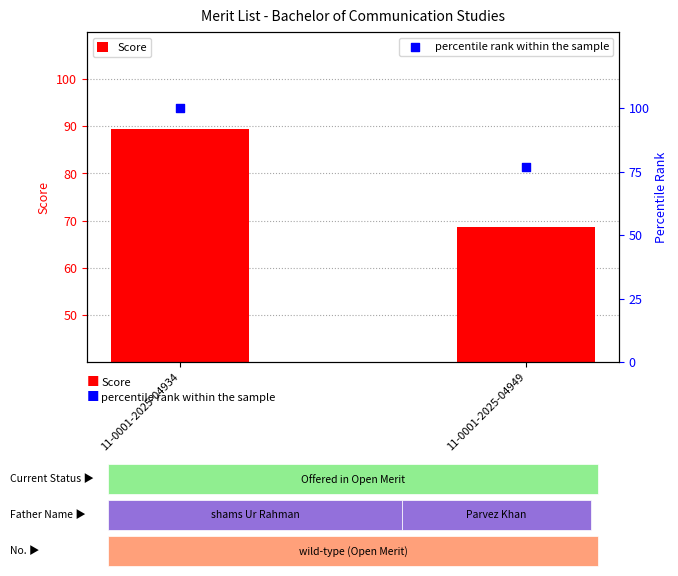

Which series reaches the maximum Y coordinate?

percentile rank within the sample